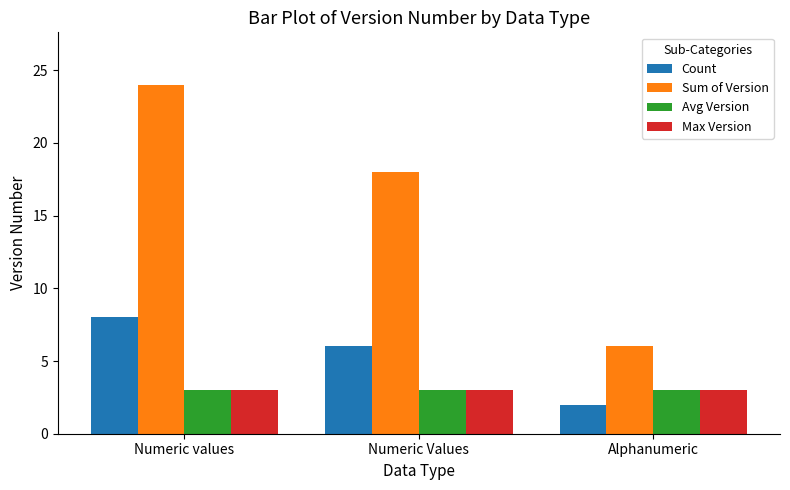

Reading left to right, list all the values displayed in this chart.

Count: Numeric values=8	Numeric Values=6	Alphanumeric=2
Sum of Version: Numeric values=24	Numeric Values=18	Alphanumeric=6
Avg Version: Numeric values=3	Numeric Values=3	Alphanumeric=3
Max Version: Numeric values=3	Numeric Values=3	Alphanumeric=3